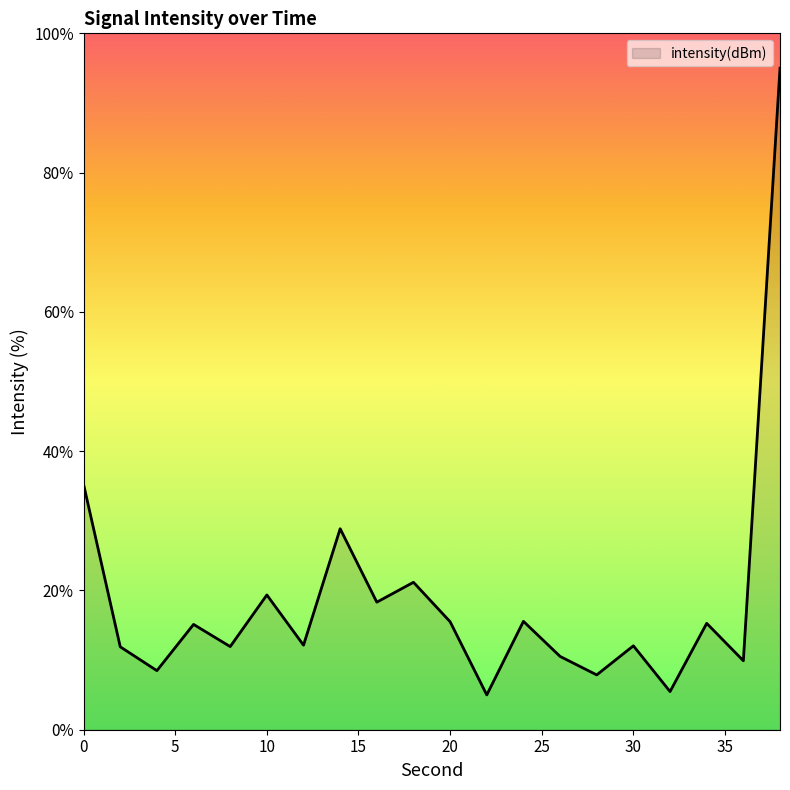

What is the maximum value shown in the chart?

95.0